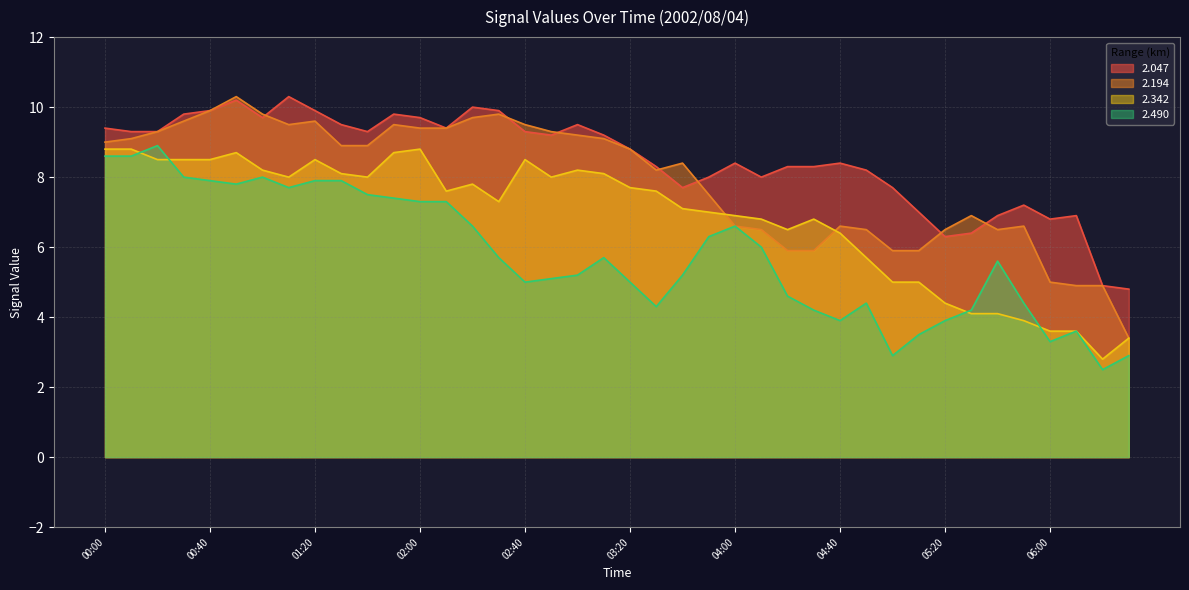

Which series has the largest total across all categories?

2.047